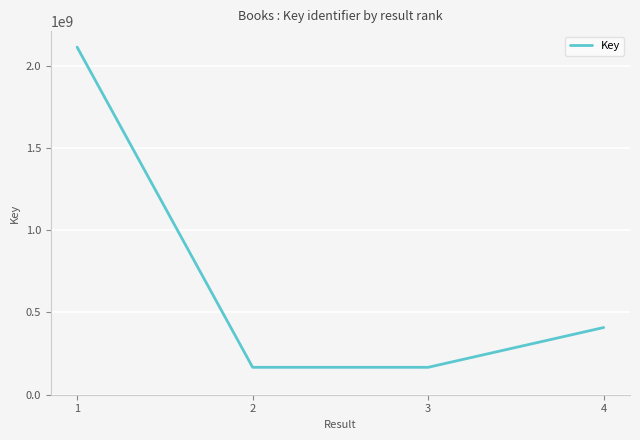

What is the difference between the second highest and minimum values?

241733997